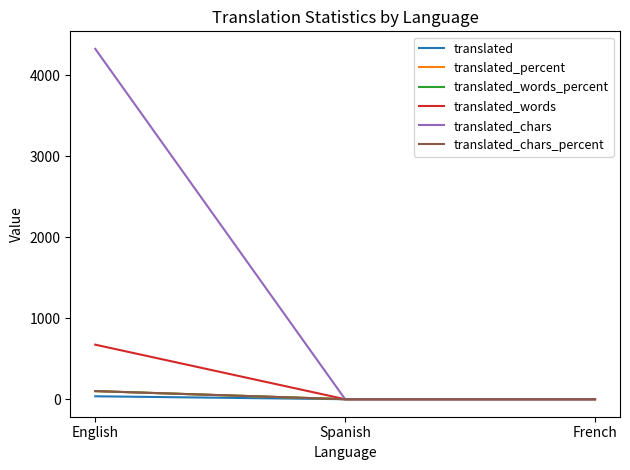

Is this an area chart (filled region under the line)?

No